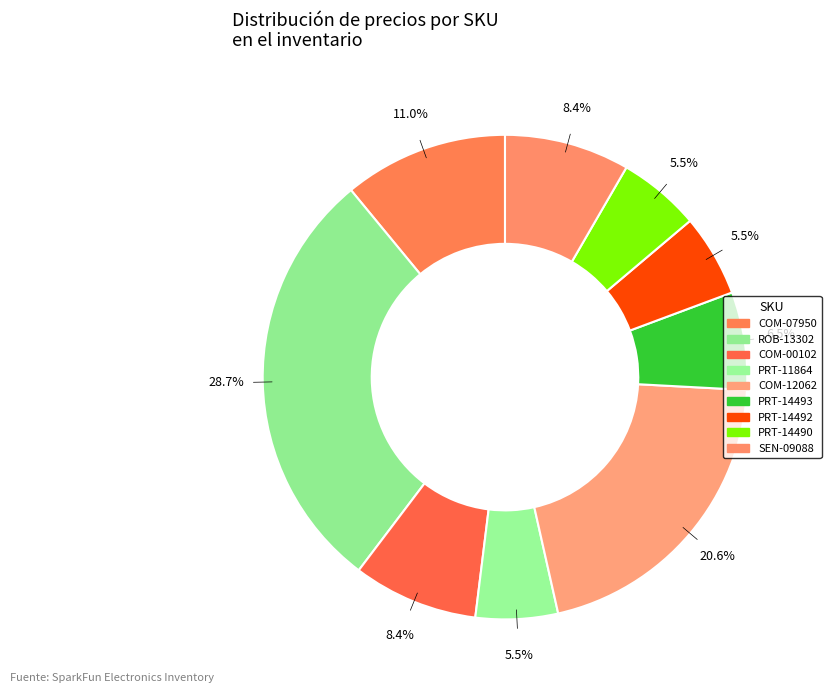

Which slice is the largest?

ROB-13302